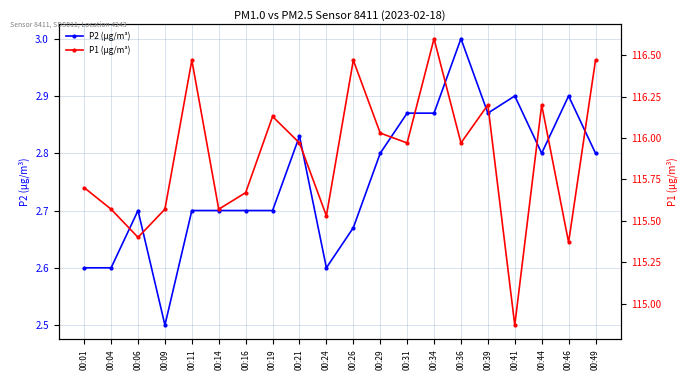

Is this an area chart (filled region under the line)?

No